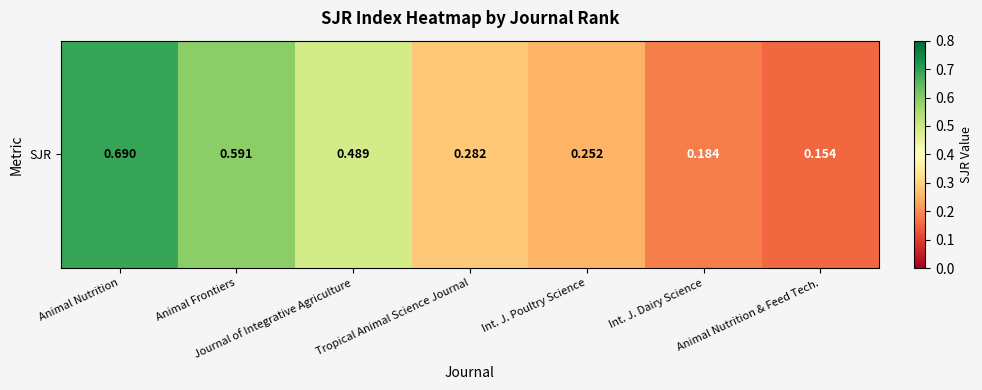

True or false: the data shows 0.2 at Tropical Animal Science Journal.

False